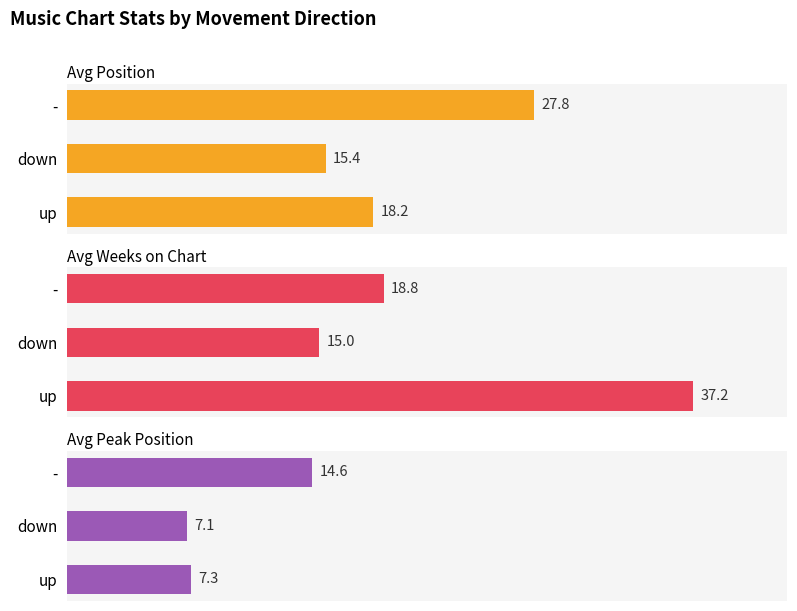

Reading left to right, extract all data points from this chart.

Avg Position: 0=18.2	1=15.4	2=27.8
Avg Weeks on Chart: 0=37.2	1=15.0	2=18.8
Avg Peak Position: 0=7.3	1=7.1	2=14.6